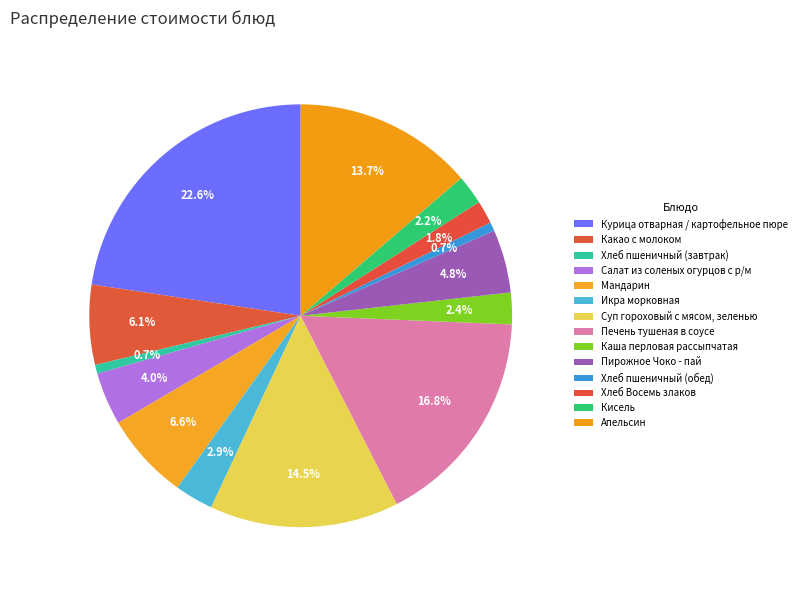

Combined, do Печень тушеная в соусе and Салат из соленых огурцов с р/м account for over 50%?

No